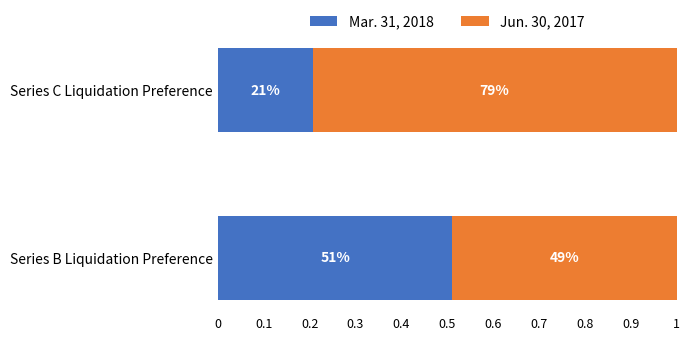

Reading right to left, what are all the values shown in this chart?

Mar. 31, 2018: 0.2	0.5
Jun. 30, 2017: 0.8	0.5